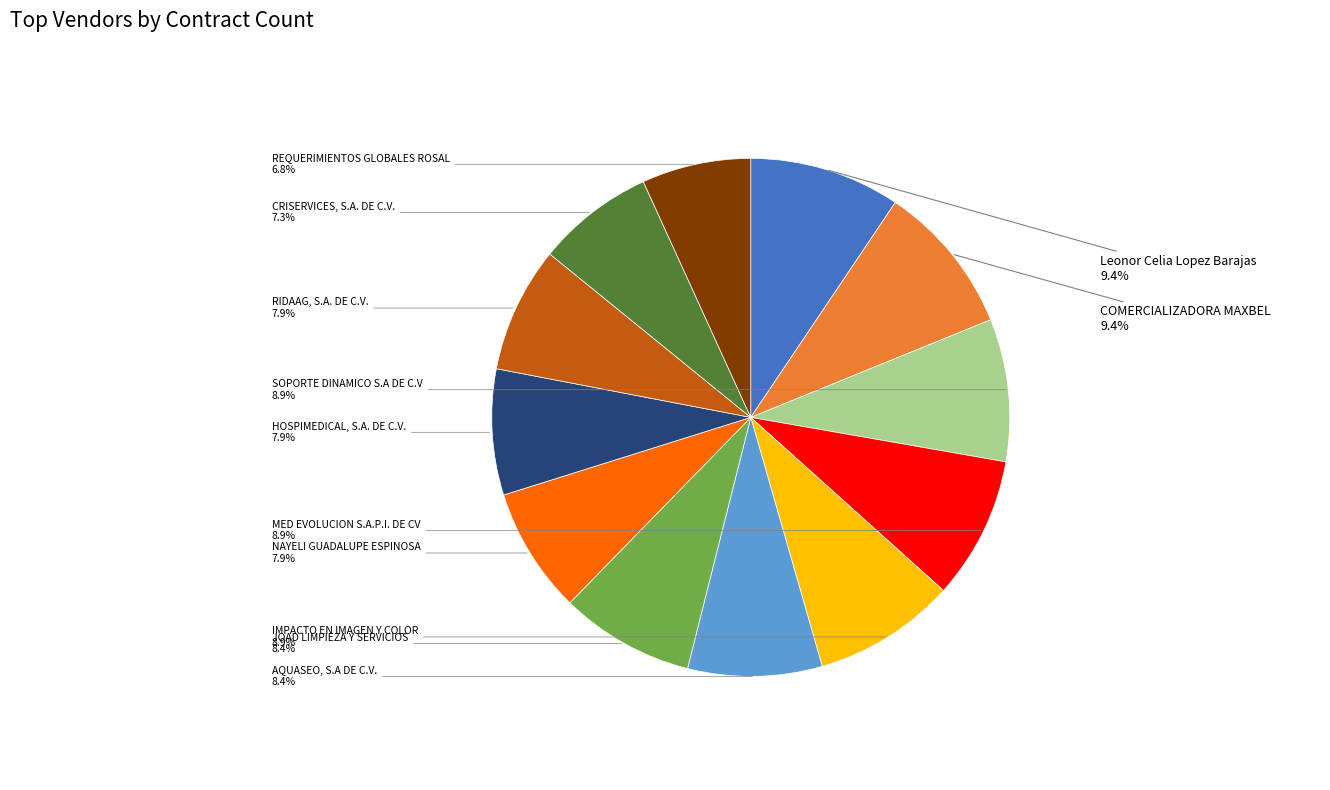

True or false: AQUASEO, S.A DE C.V. accounts for 16% of the total.

False